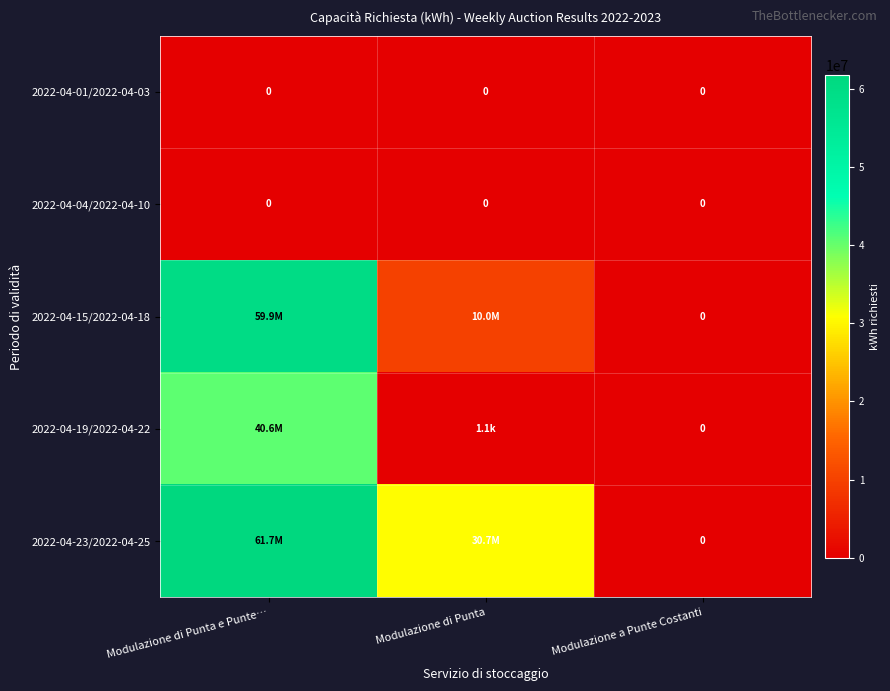

Is it true that 2022-04-04/2022-04-10 equals 0 at Modulazione di Punta e Punte…?

True